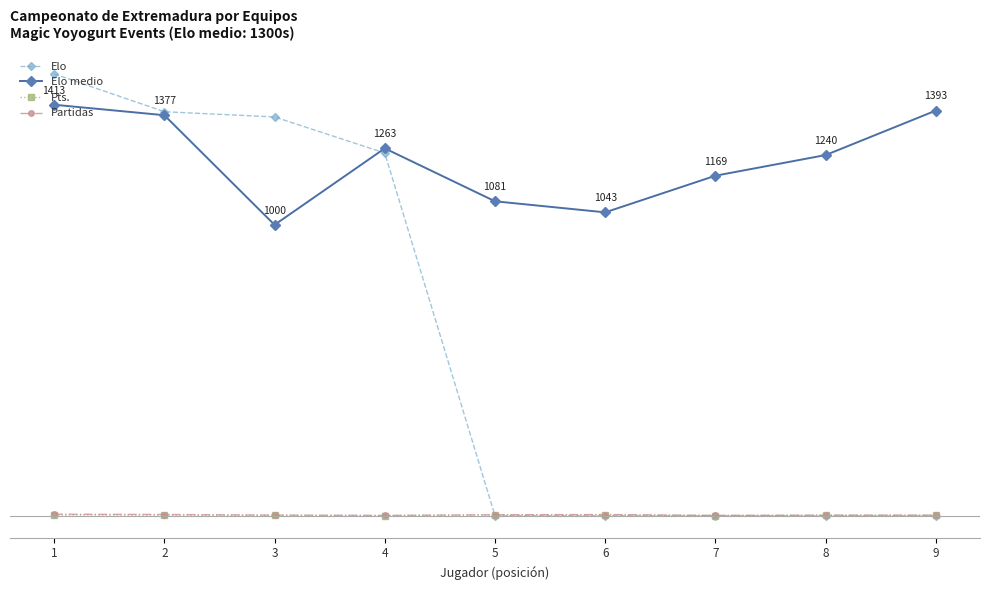

At which label does Elo reach its peak?

1